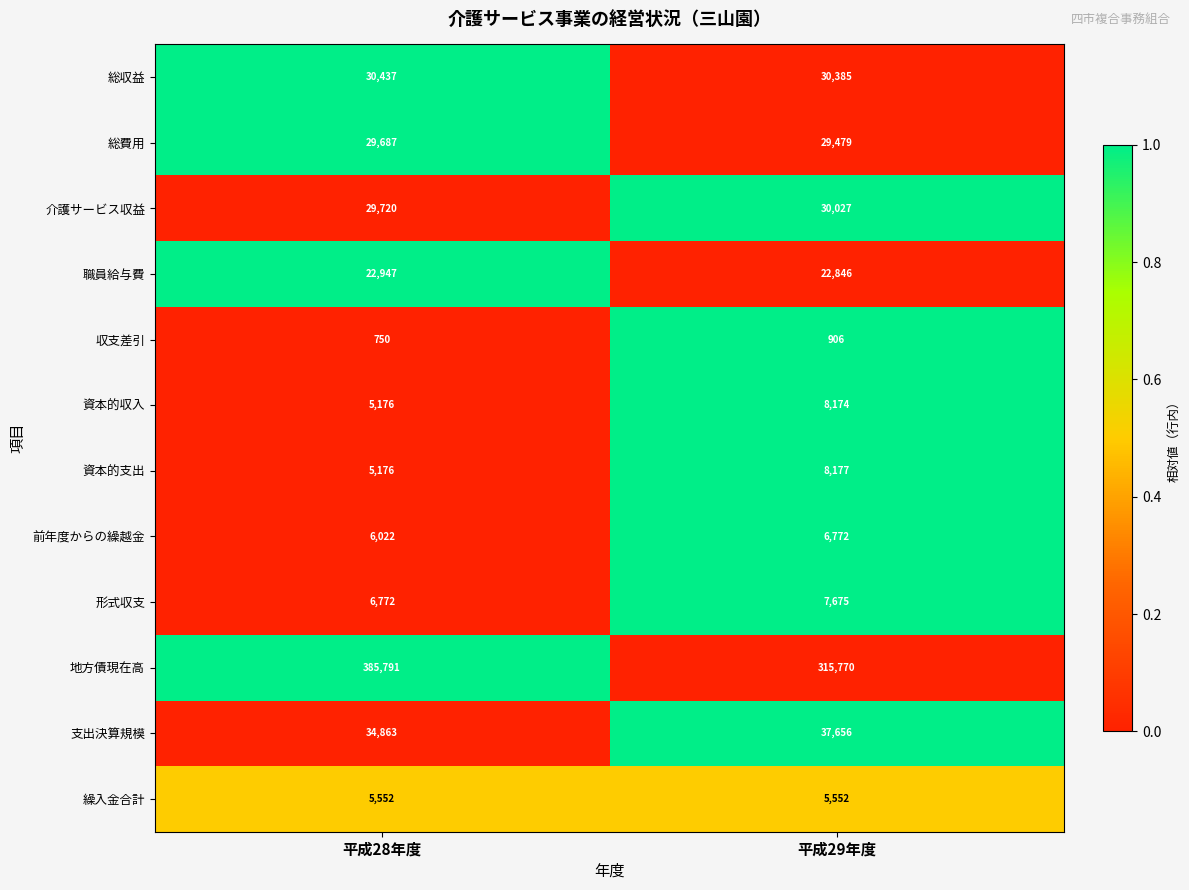

Rank the series by their maximum value, from highest to lowest.

地方債現在高, 支出決算規模, 総収益, 介護サービス収益, 総費用, 職員給与費, 資本的支出, 資本的収入, 形式収支, 前年度からの繰越金, 繰入金合計, 収支差引